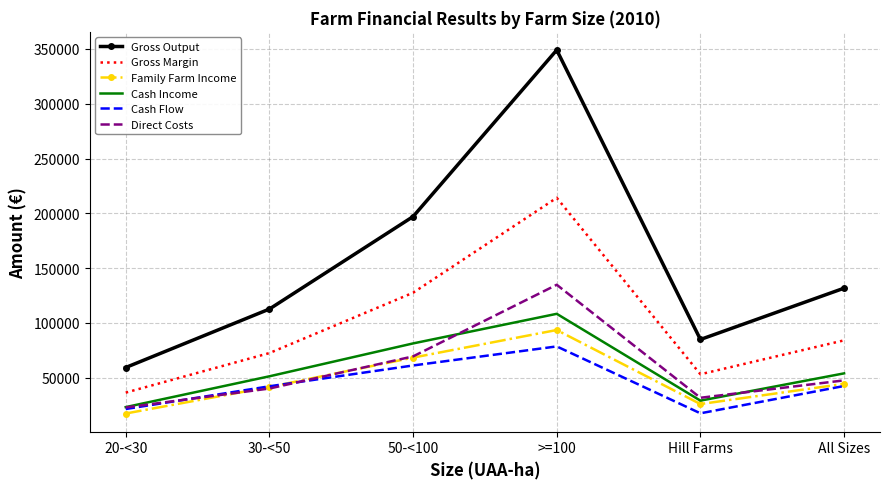

What position from the right is Hill Farms?

2